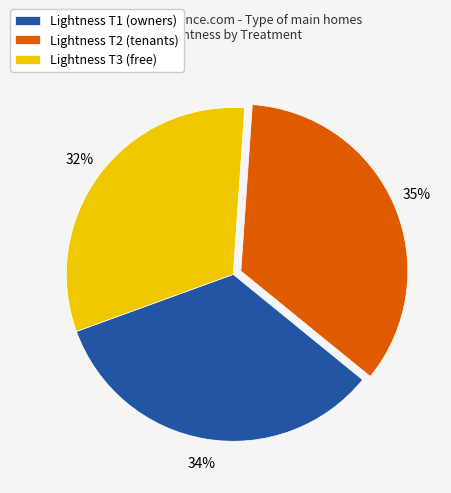

Is there any slice that represents more than half of the pie?

No